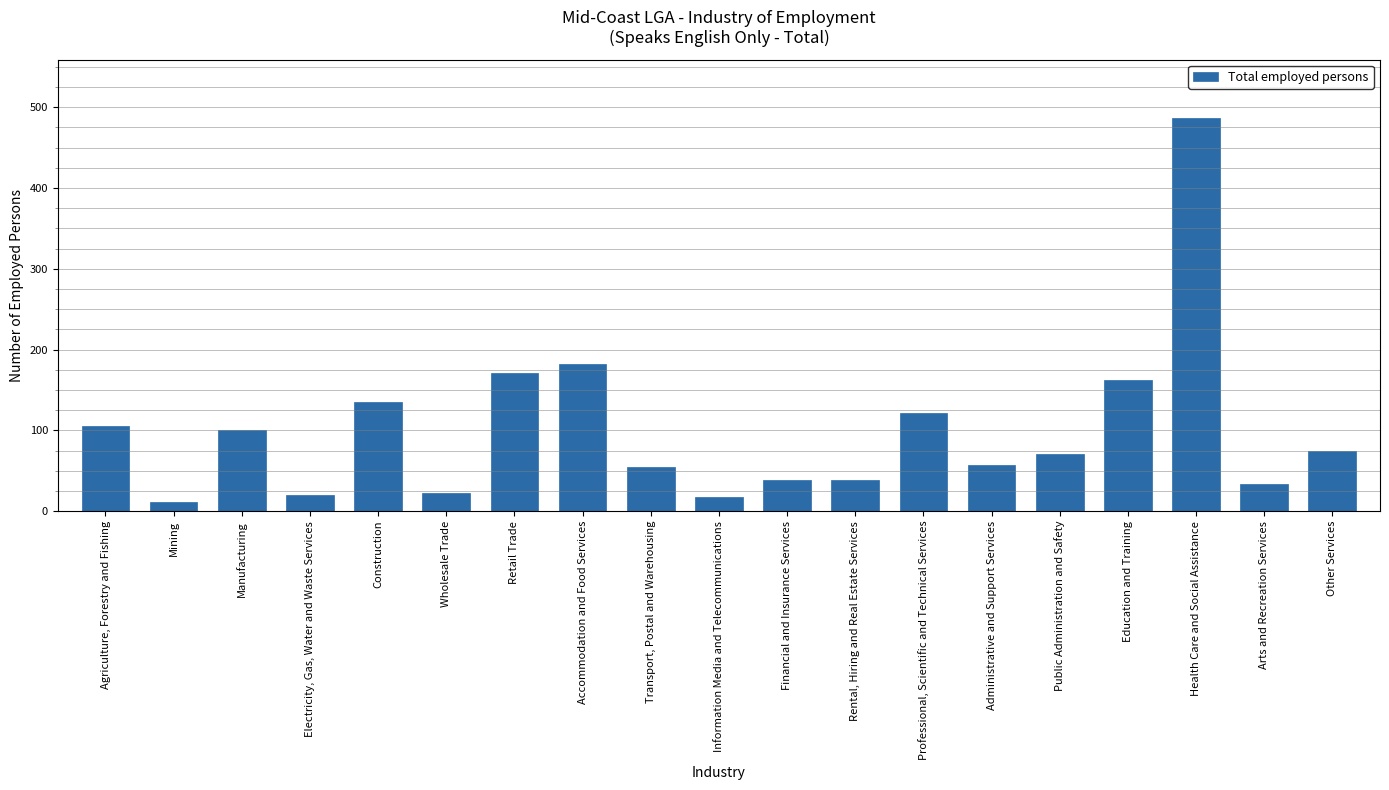

At which label does the data first exceed 71?

Agriculture, Forestry and Fishing